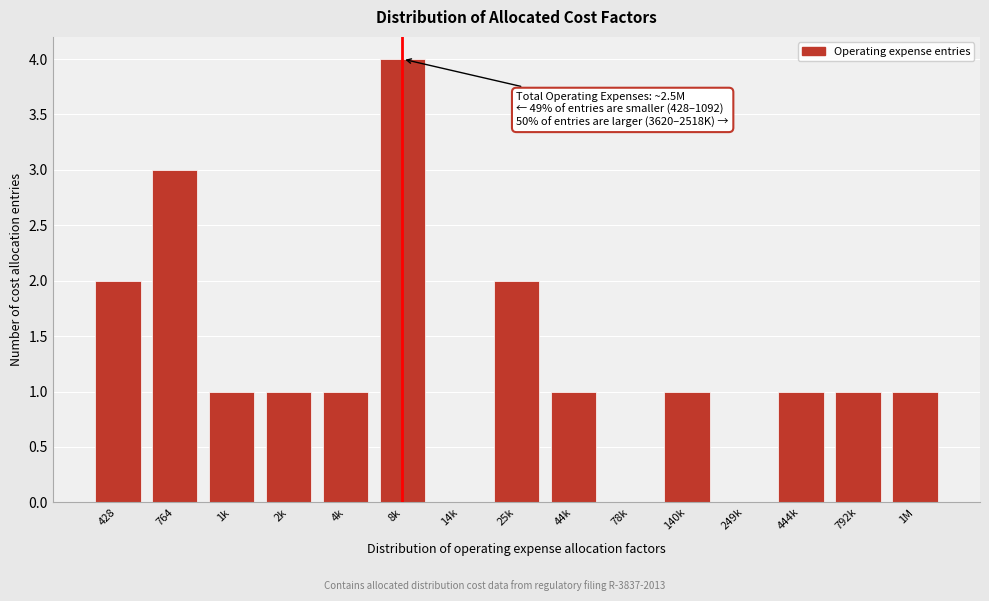

Reading left to right, extract all data points from this chart.

428=2	764=3	1k=1	2k=1	4k=1	8k=4	14k=0	25k=2	44k=1	78k=0	140k=1	249k=0	444k=1	792k=1	1M=1